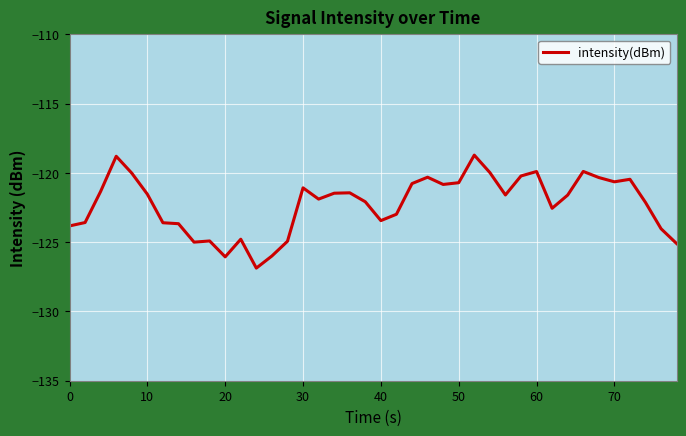

What is the greatest value displayed?

-118.7